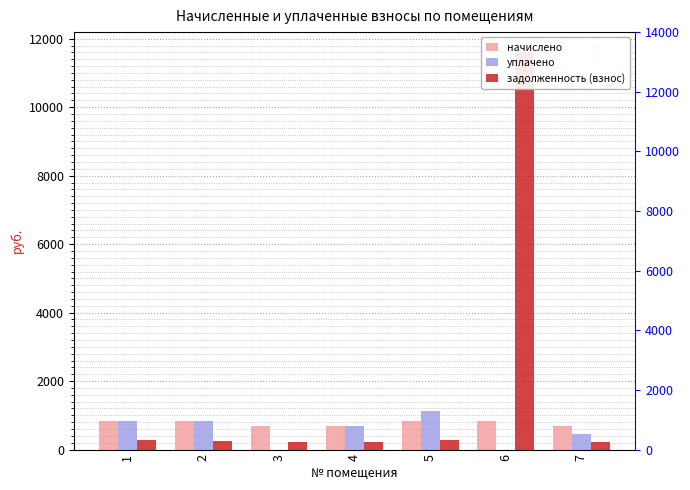

The начислено series shows 188.5 at 4. True or false?

False